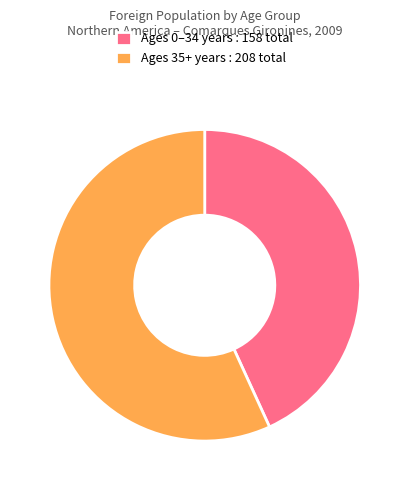

Rank the categories by value from highest to lowest.

Ages 35+ years : 208 total, Ages 0–34 years : 158 total